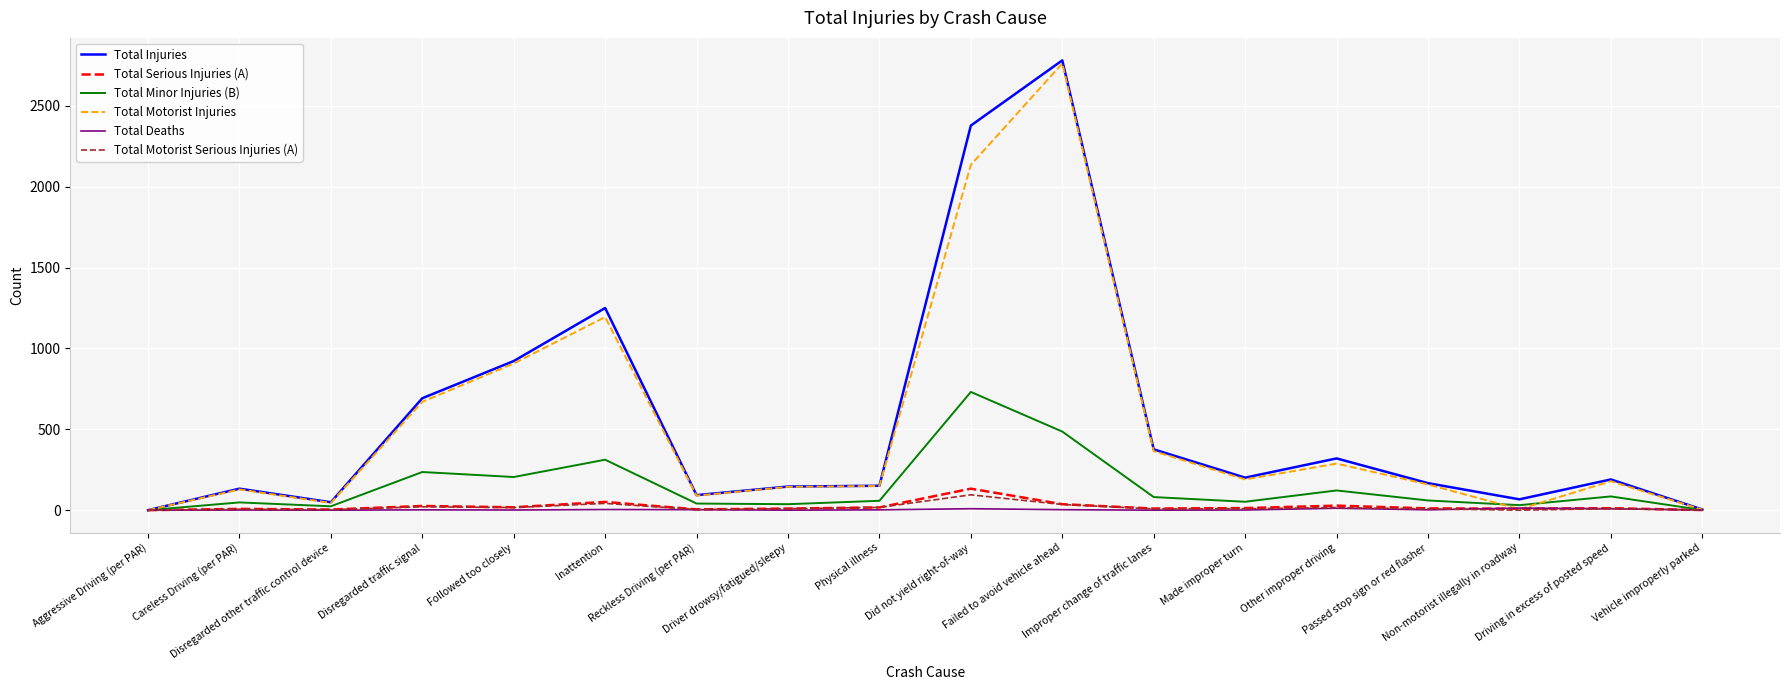

What is the maximum value shown in the chart?

2781